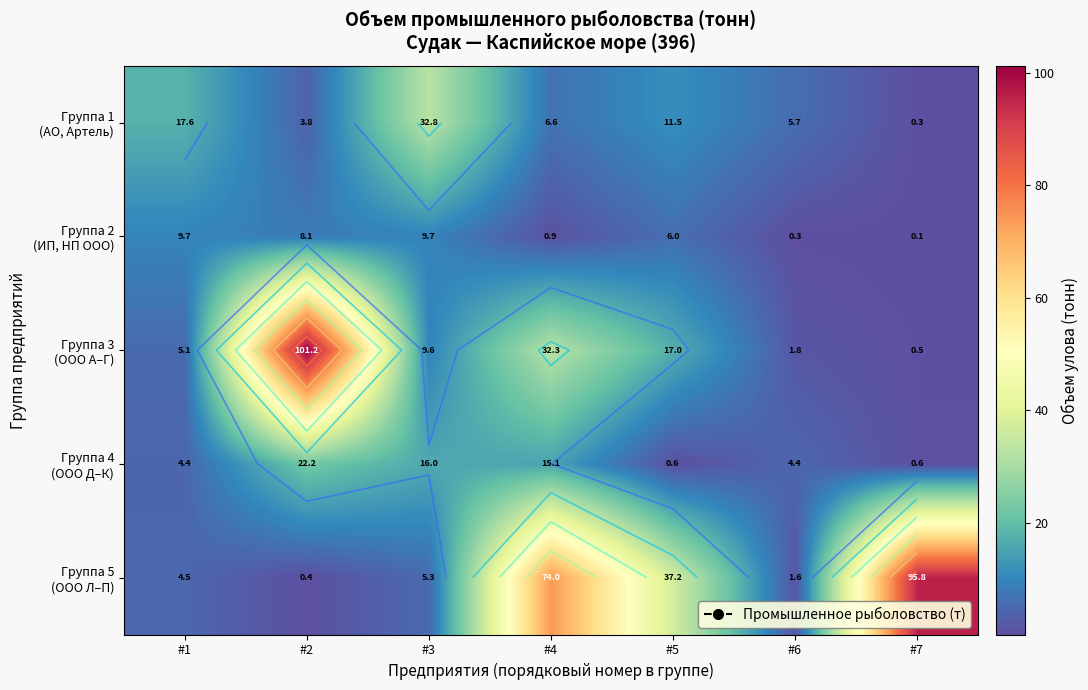

What is the difference between the Группа 2 (ИП, НП ООО) values at #3 and #6?

9.4